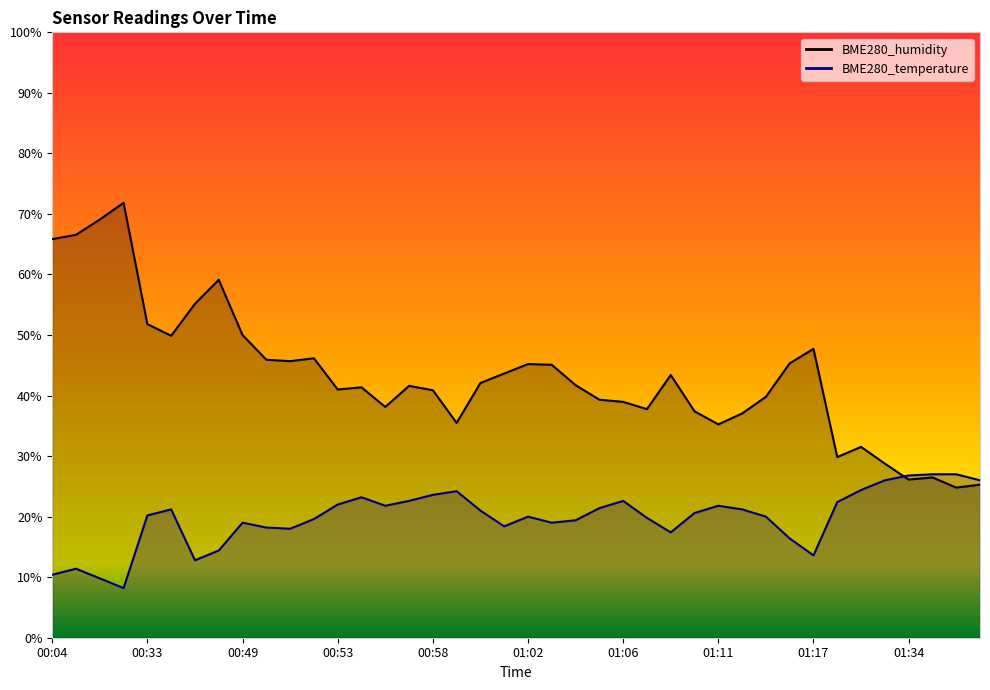

Rank the categories by BME280_humidity value from lowest to highest.

01:36, 01:37, 01:34, 01:35, 01:33, 01:30, 01:32, 01:11, 00:59, 01:12, 01:09, 01:07, 00:55, 01:06, 01:05, 01:13, 00:58, 00:53, 00:54, 00:56, 01:04, 01:00, 01:08, 01:01, 01:03, 01:02, 01:16, 00:51, 00:50, 00:52, 01:17, 00:35, 00:49, 00:33, 00:38, 00:39, 00:04, 00:11, 00:12, 00:17